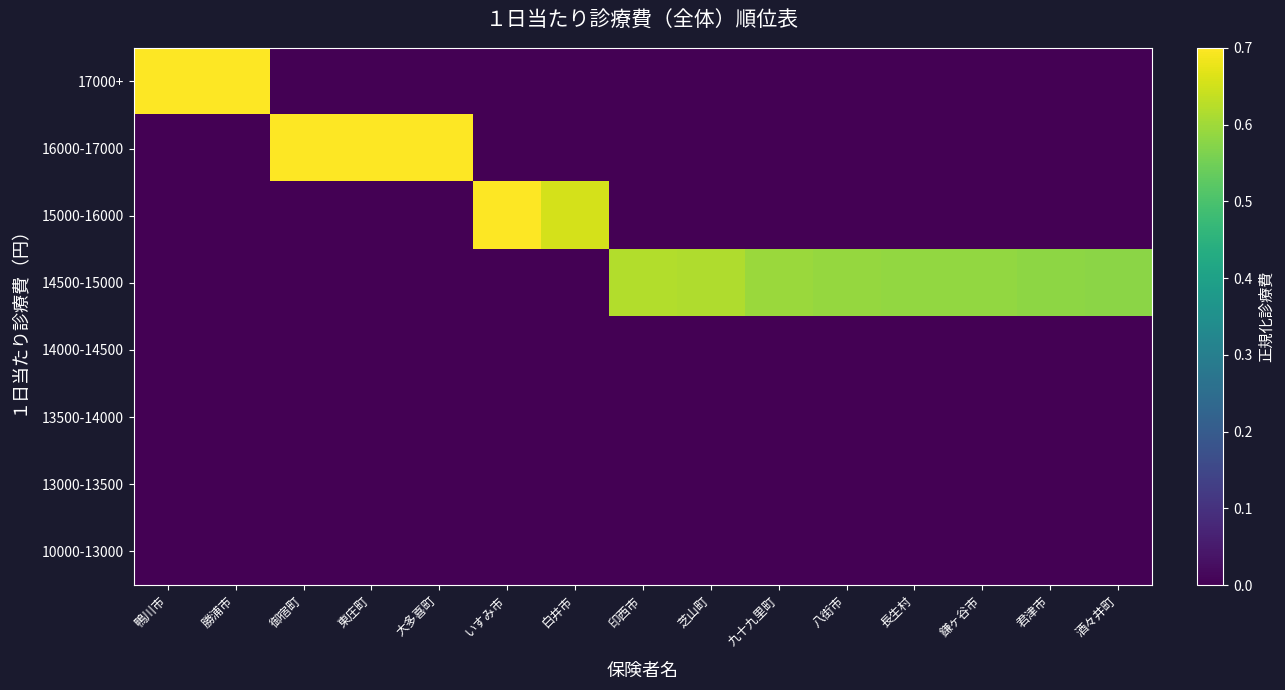

What is the total value across all series at 君津市?

0.6